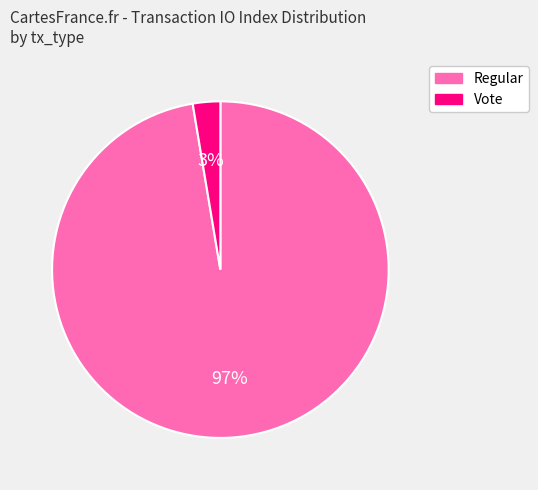

Does Regular represent more than half of the total?

Yes